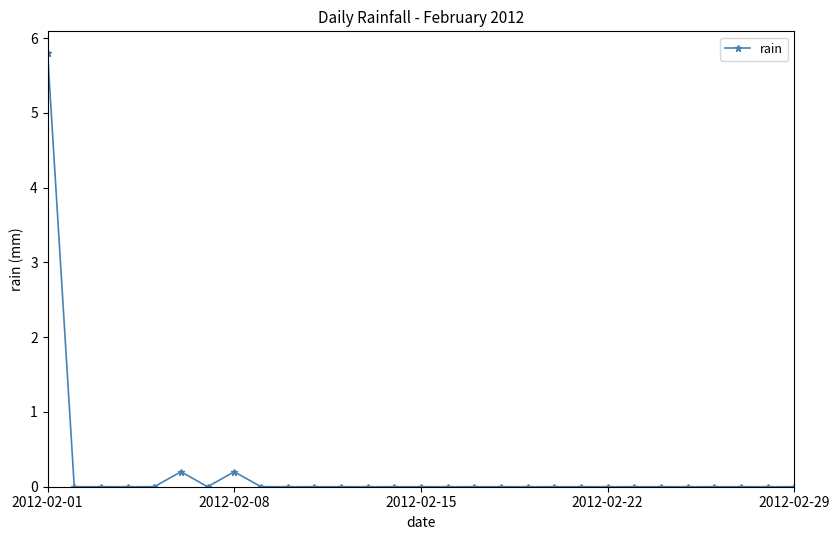

True or false: the data has more than 1 interior local peaks.

True